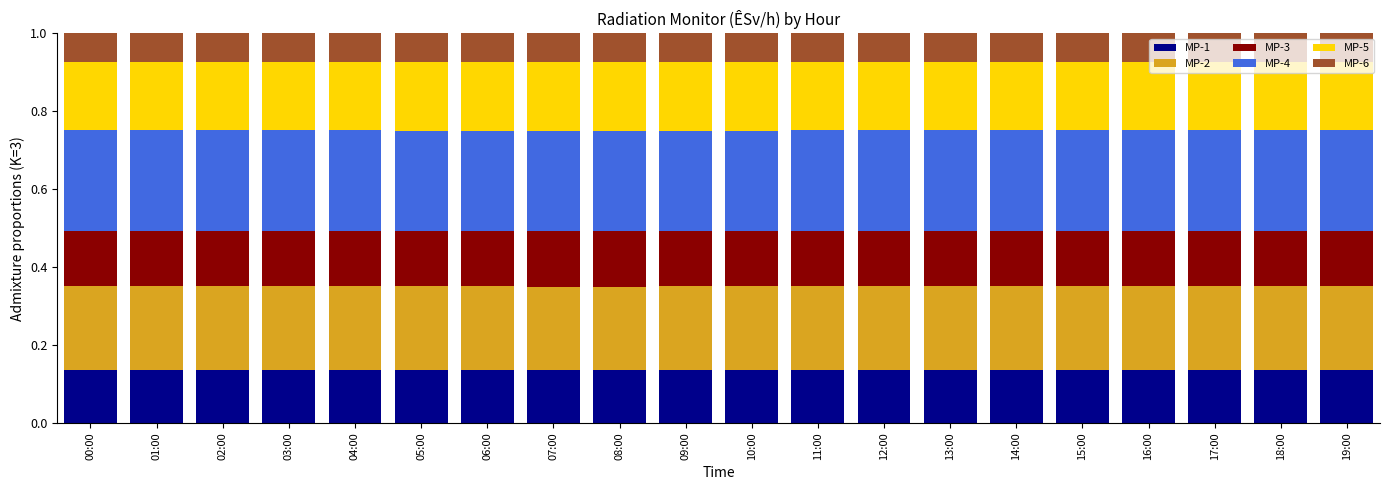

What is the total value across all series at 12:00?

1.0